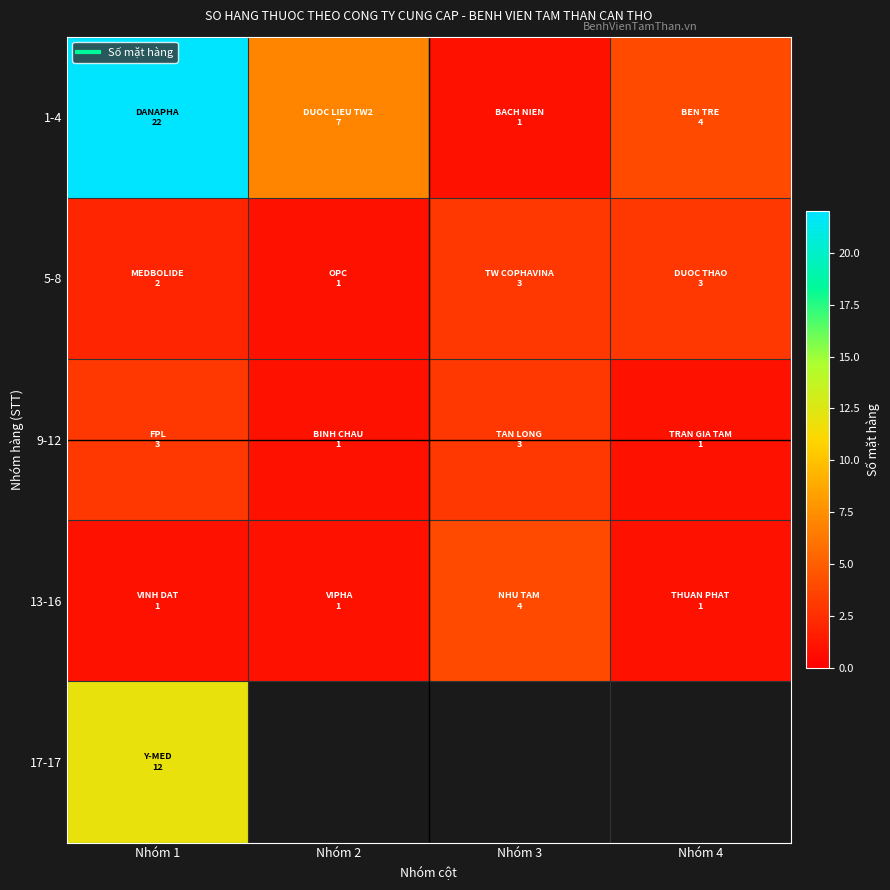

Is the value of 5-8 at Nhóm 2 greater than the value of 9-12 at Nhóm 1?

No